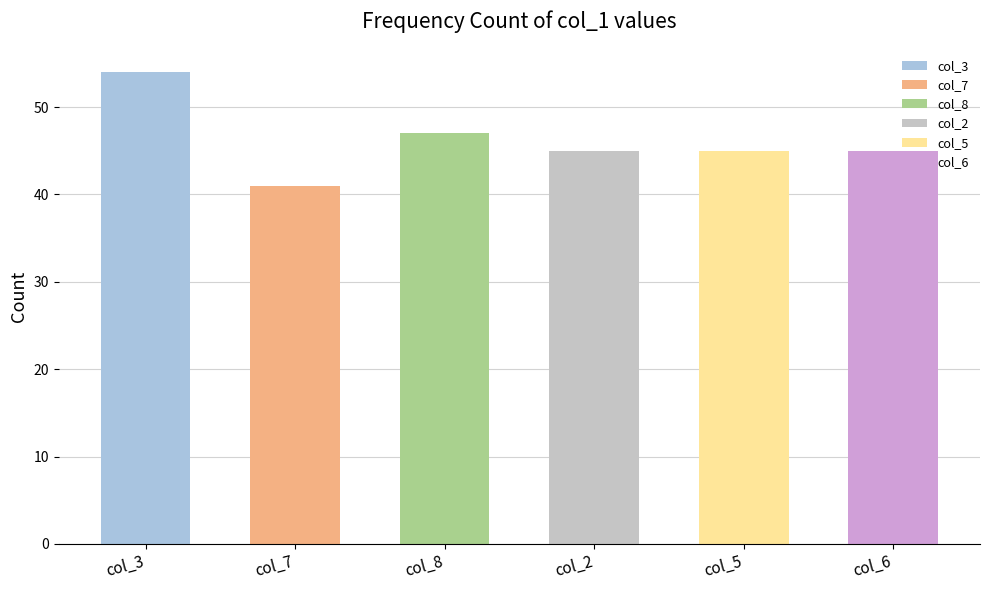

At which label does col_5 first exceed 5?

3